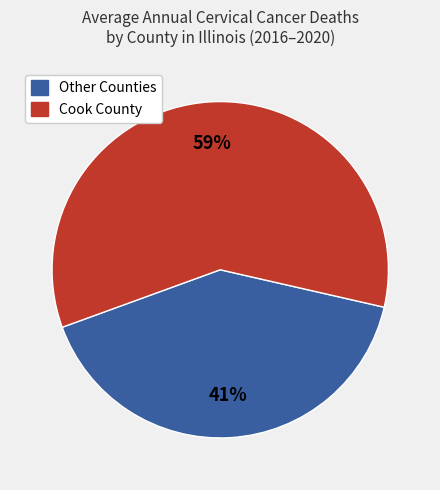

Which slice is the largest?

Cook County